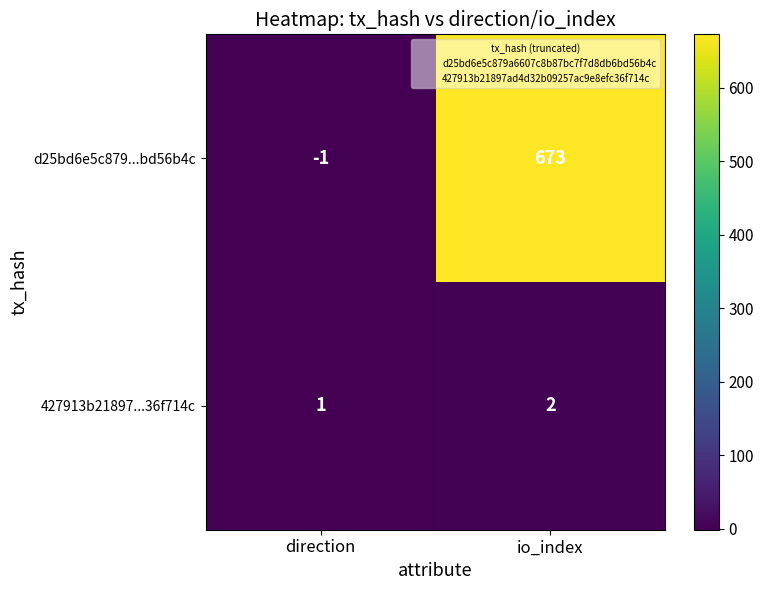

Which series has the widest spread of values?

d25bd6e5c879...bd56b4c